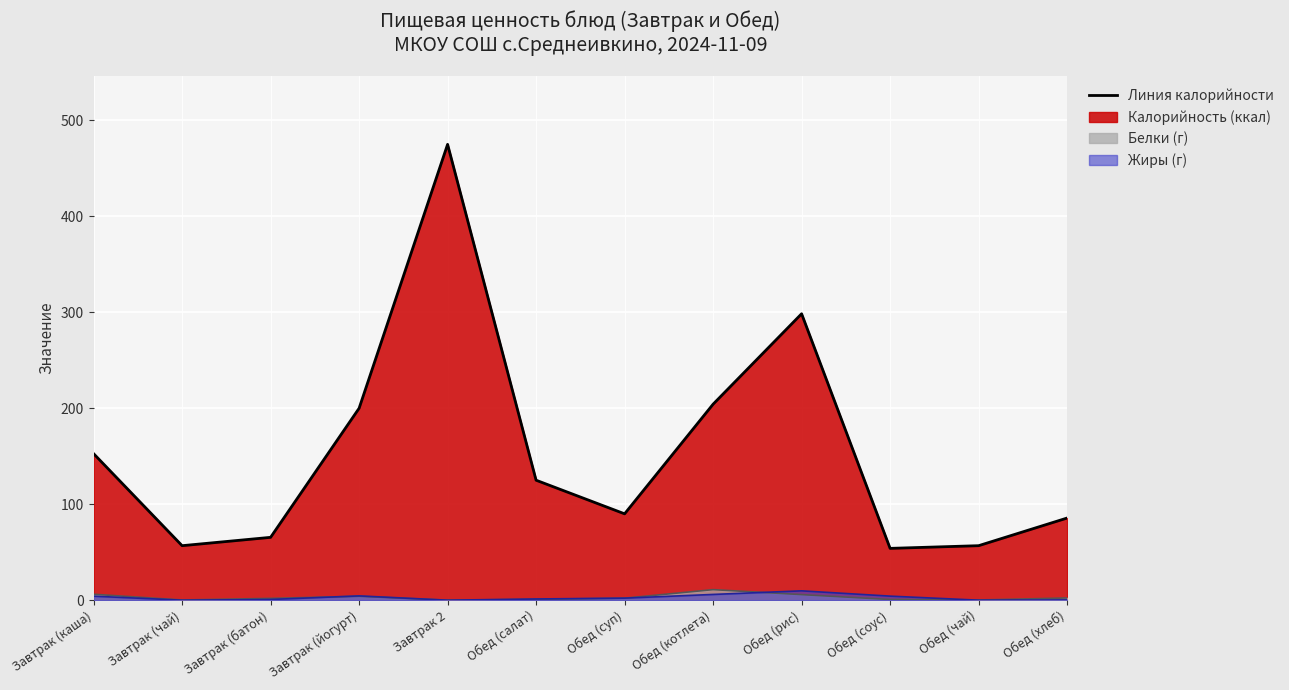

How many lines are shown in the chart?

3